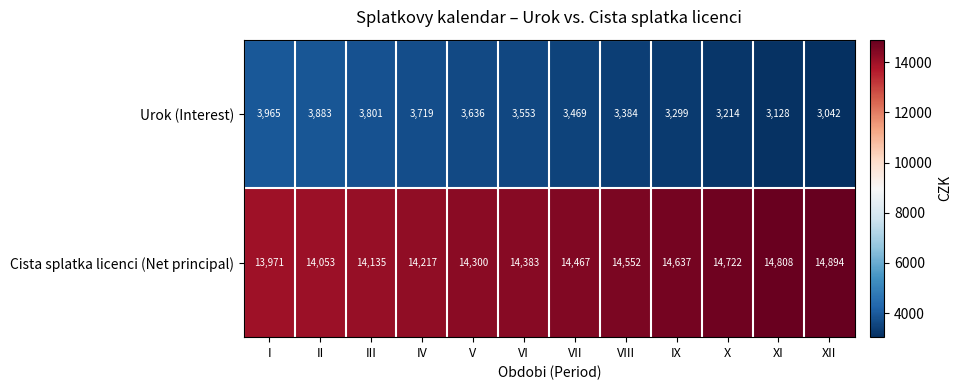

Rank the series by their average value, from highest to lowest.

Cista splatka licenci (Net principal), Urok (Interest)